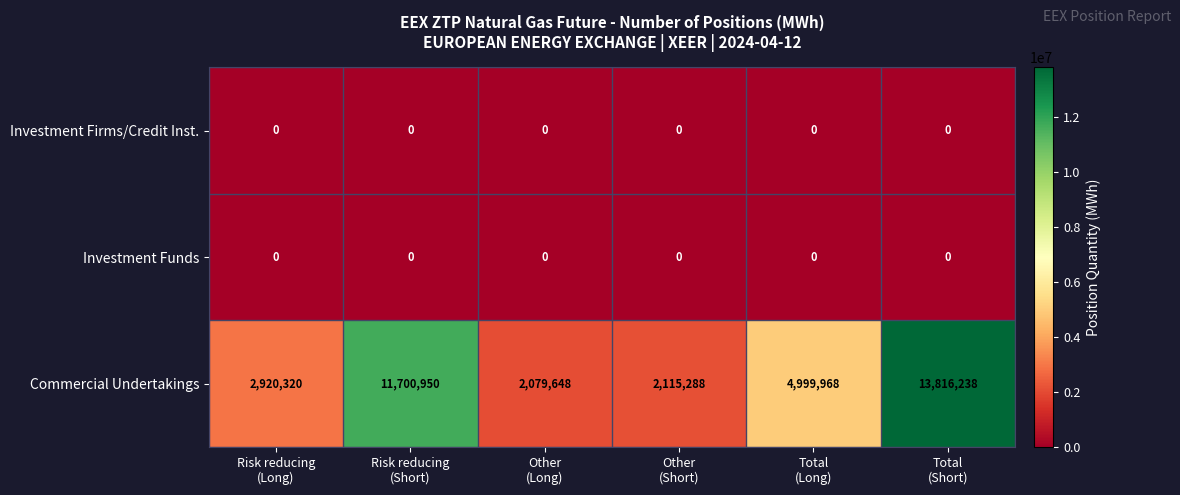

Which series has the largest total across all categories?

Commercial Undertakings